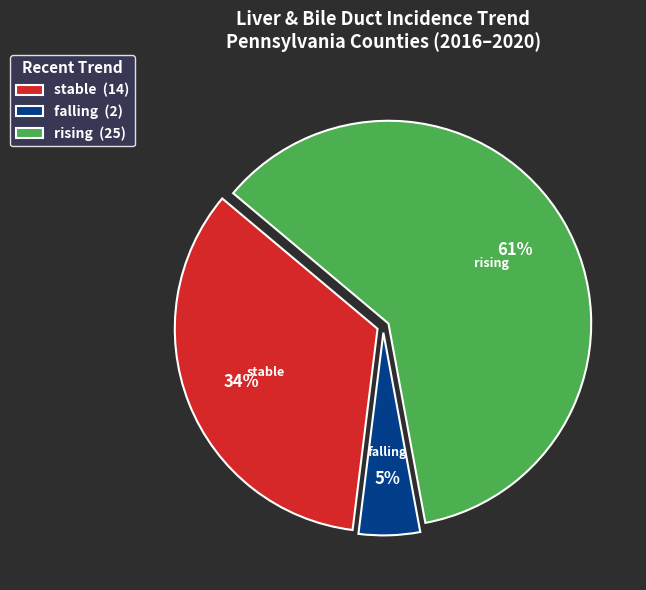

True or false: falling (2) accounts for 5% of the total.

True